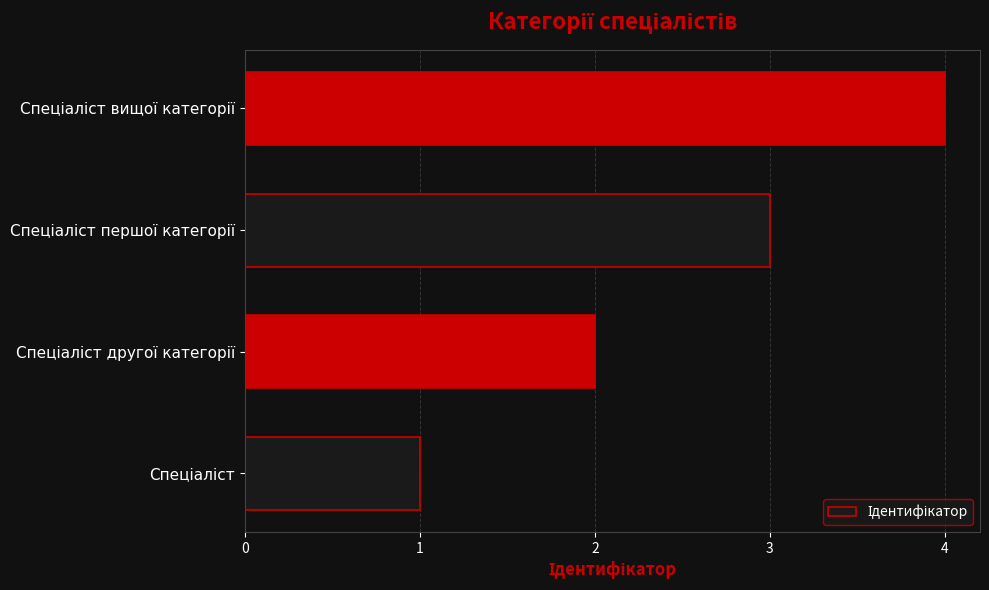

What is the greatest value displayed?

4